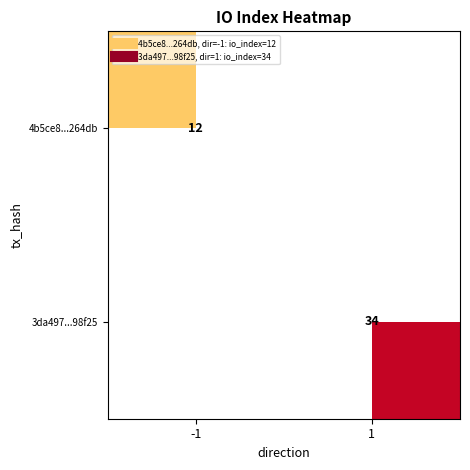

At which category is the sum across all series the highest?

1